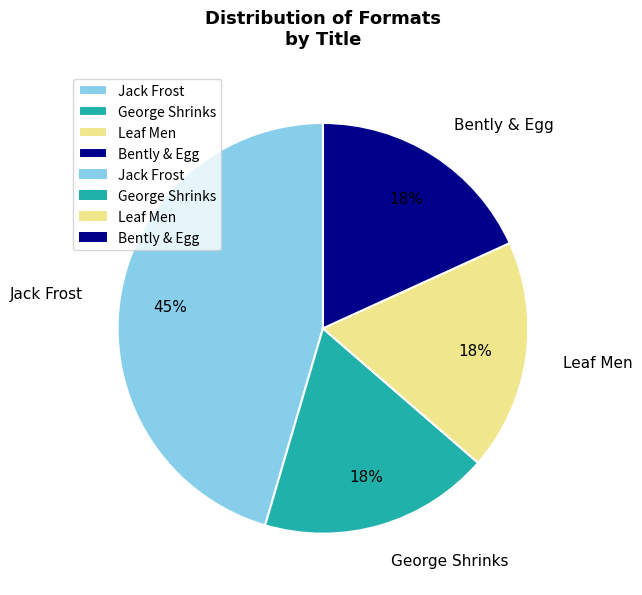

True or false: Bently & Egg accounts for 18% of the total.

True